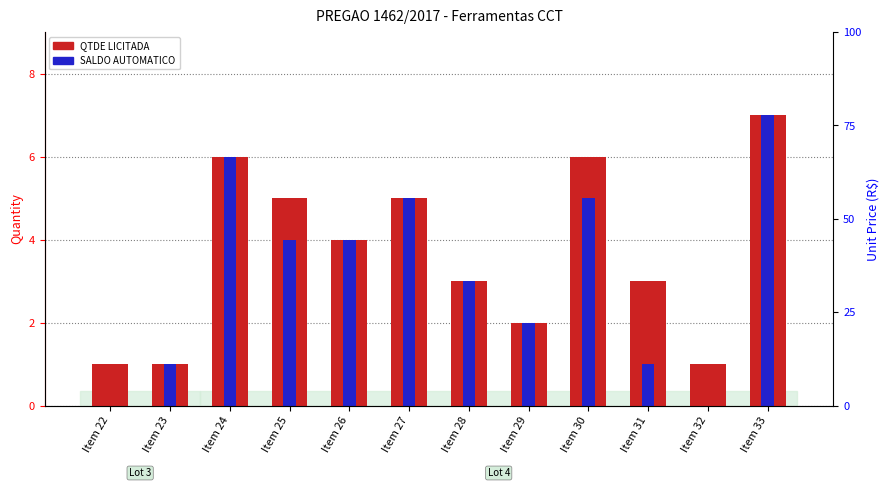

At how many categories does at least one series exceed 0?

12